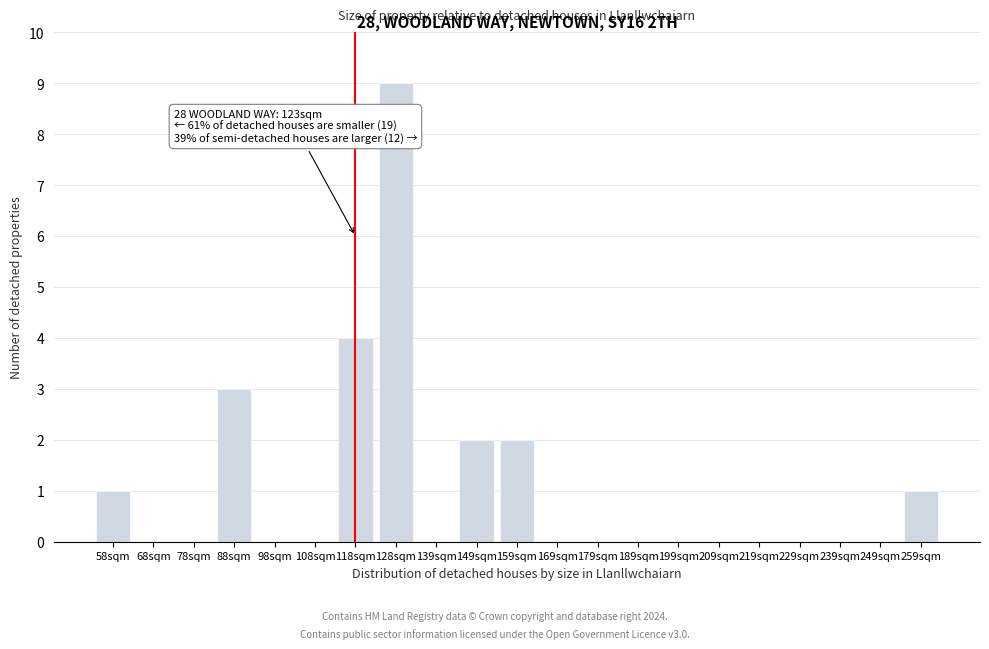

Reading right to left, extract all data points from this chart.

259sqm=1	249sqm=0	239sqm=0	229sqm=0	219sqm=0	209sqm=0	199sqm=0	189sqm=0	179sqm=0	169sqm=0	159sqm=2	149sqm=2	139sqm=0	128sqm=9	118sqm=4	108sqm=0	98sqm=0	88sqm=3	78sqm=0	68sqm=0	58sqm=1